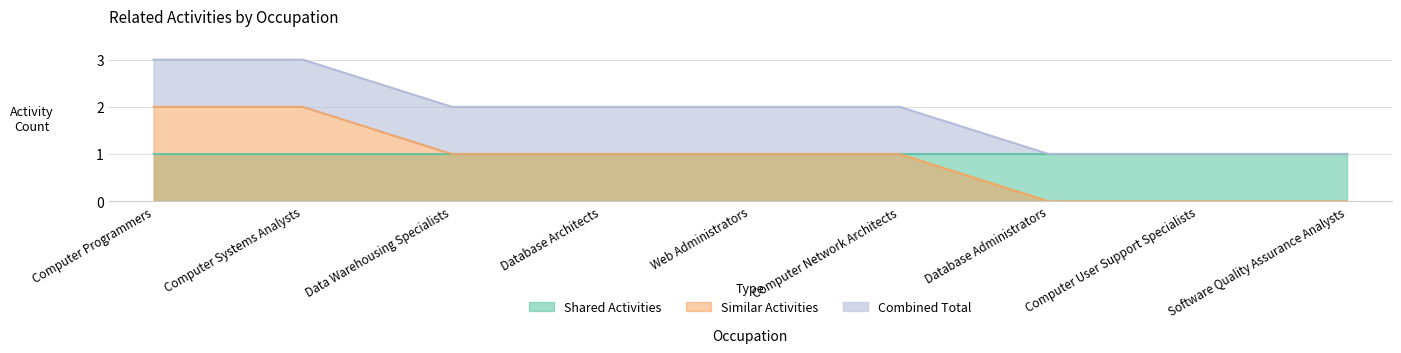

What value does the data have at Computer Network Architects?

1